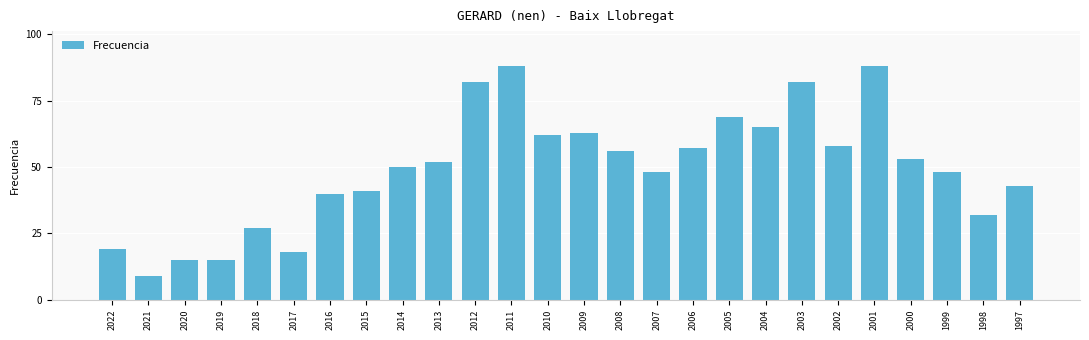

Does the chart contain stacked bars?

No